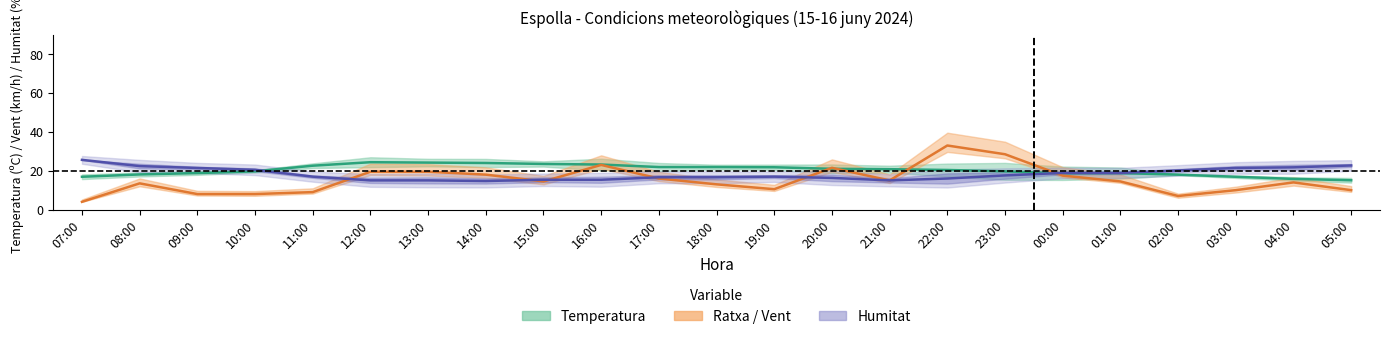

How many distinct data groups are displayed?

3